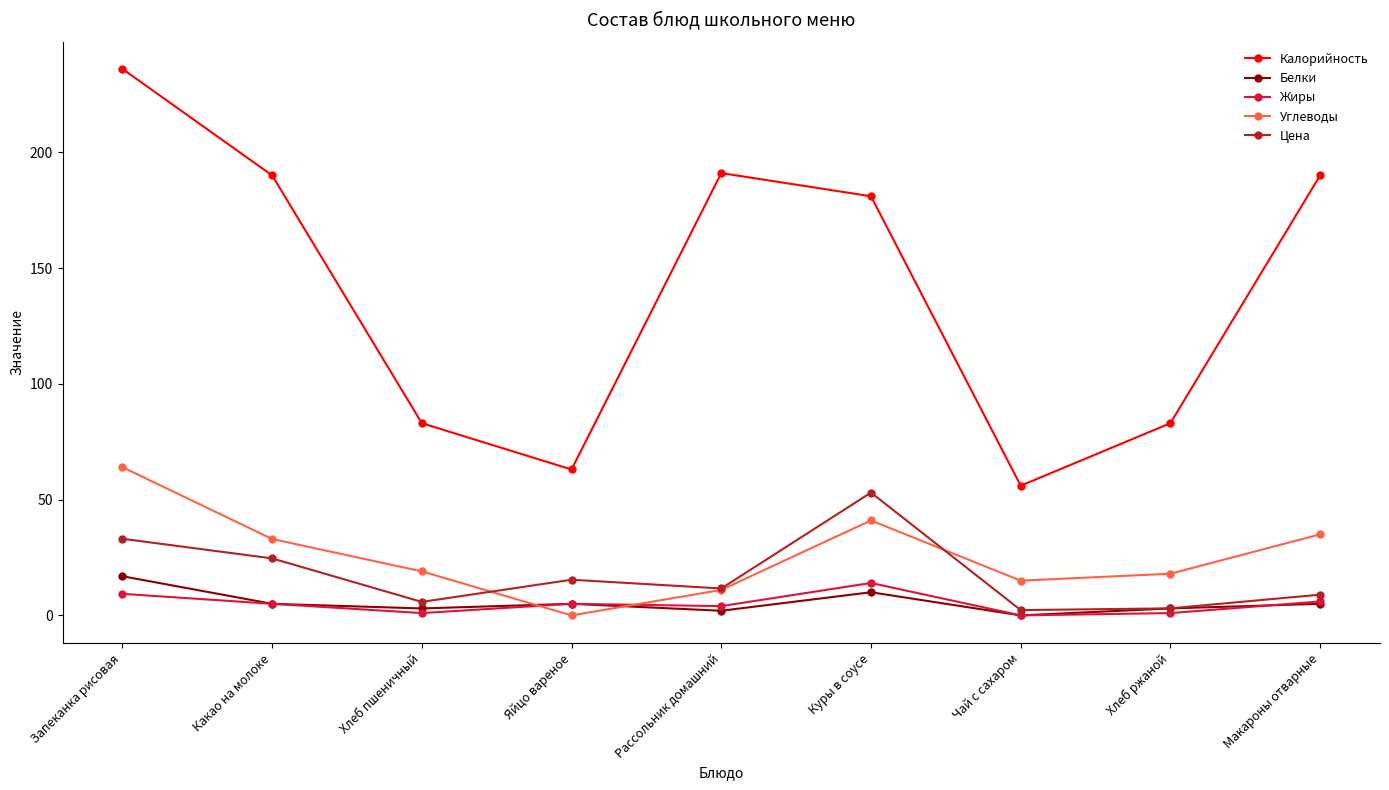

Where is Цена nearest to the value 27?

Какао на молоке